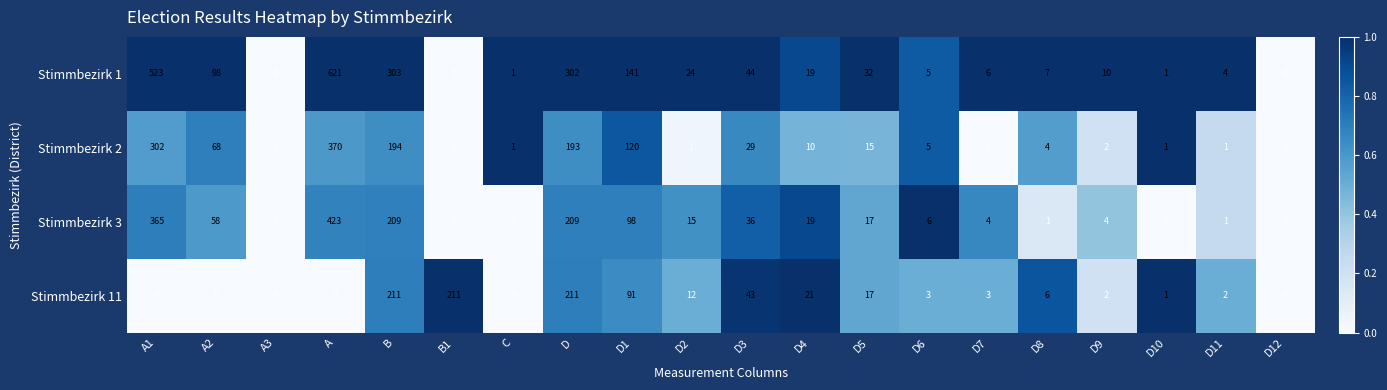

The Stimmbezirk 11 series shows 4 at D6. True or false?

False